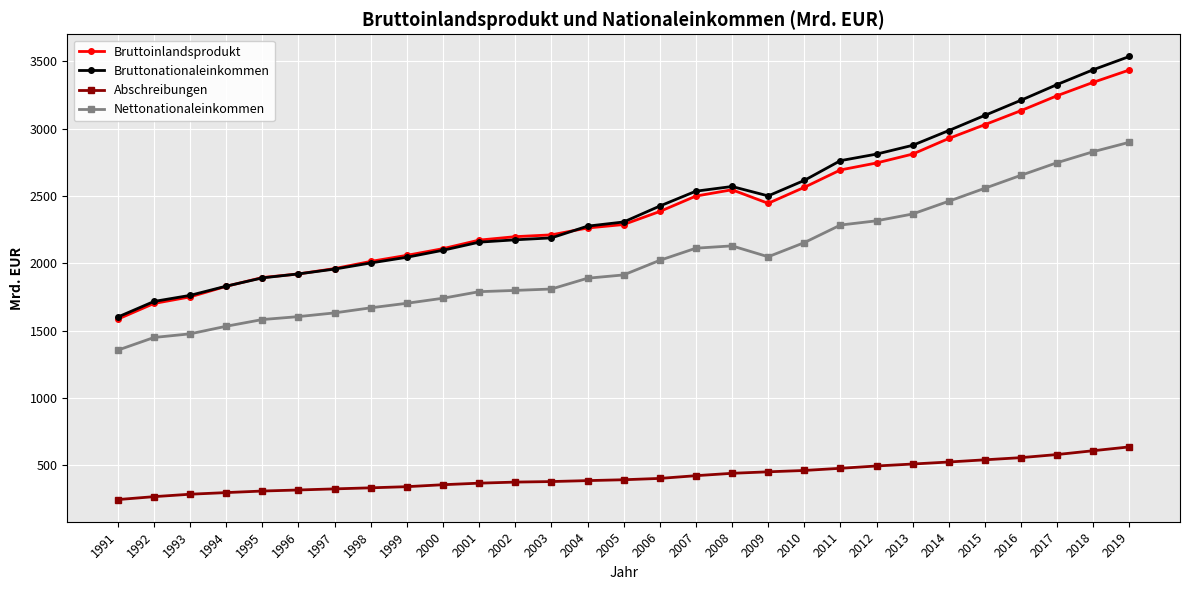

Is this an area chart (filled region under the line)?

No